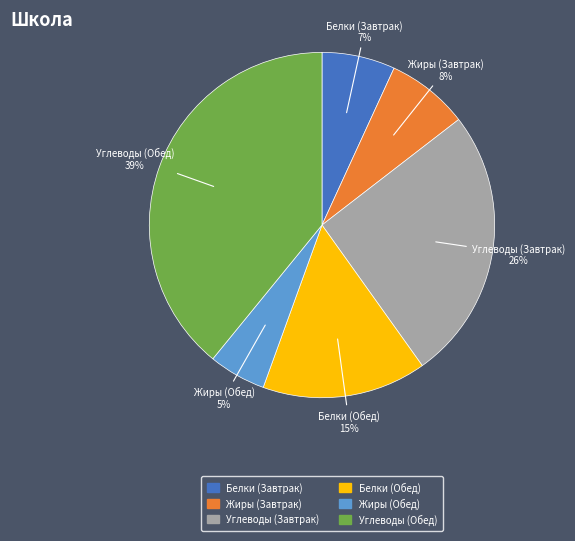

To the nearest percent, what is the combined percentage of Белки (Обед) and Углеводы (Обед)?

54%